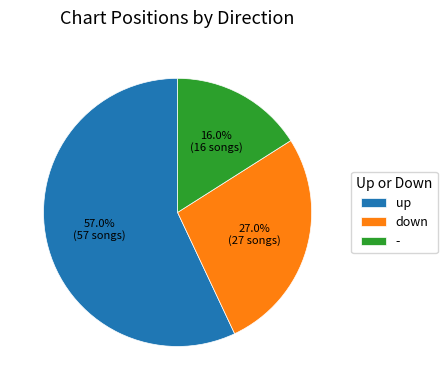

What is the ratio of the value at up to the value at -?

3.6